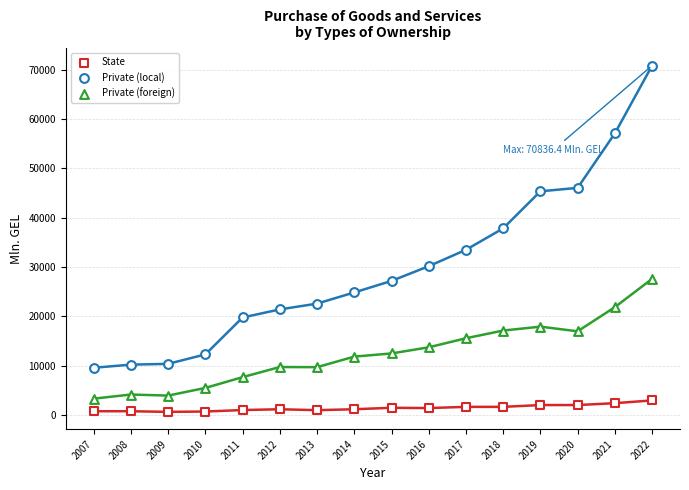

Count the number of points in this scatter plot.

48